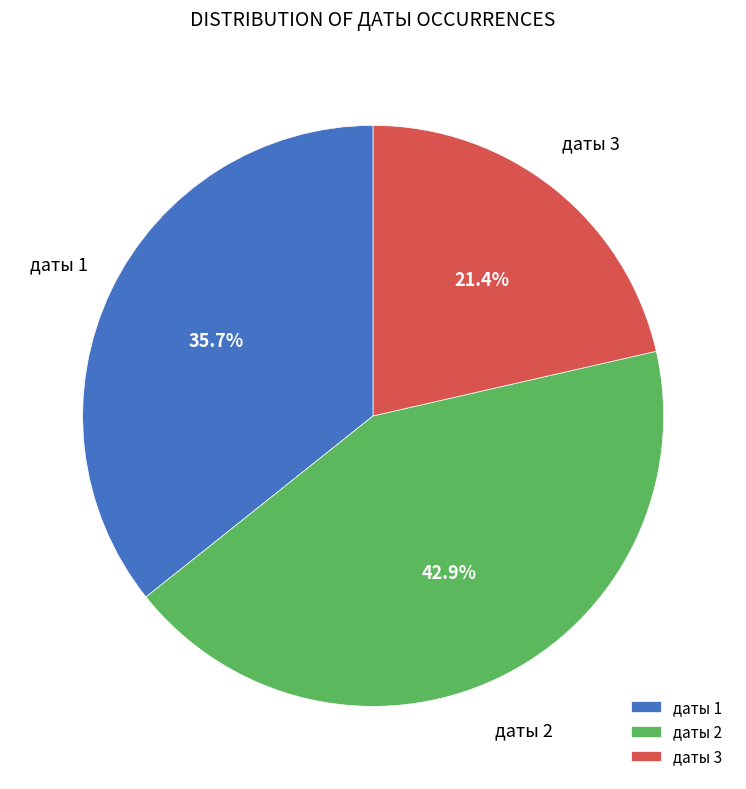

Which category has the smallest portion of the pie?

даты 3